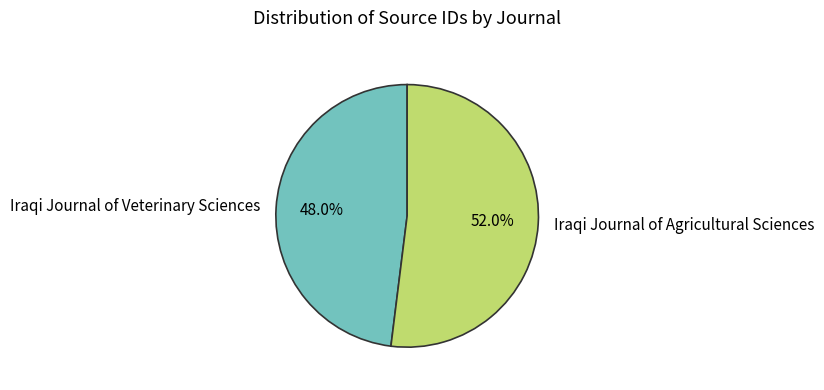

The Iraqi Journal of Veterinary Sciences slice represents 48% of the pie. True or false?

True